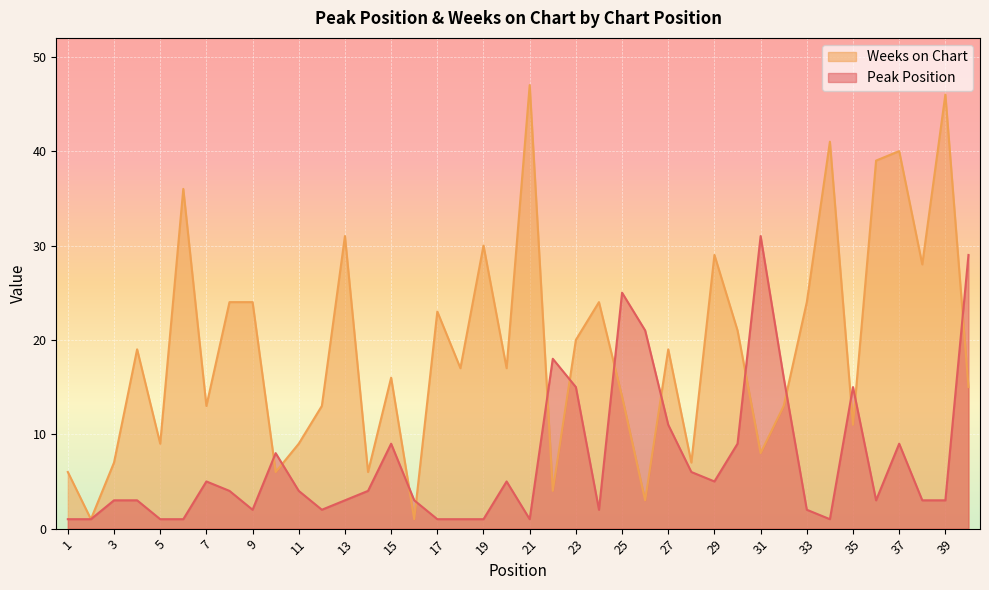

How many lines are shown in the chart?

2